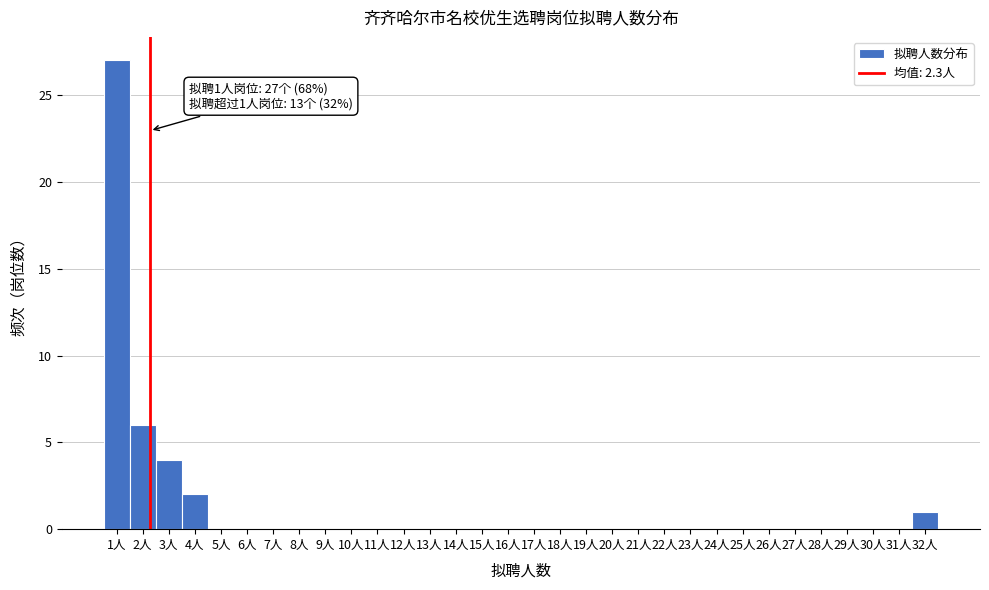

Which range on the x-axis has the tallest bar?

0.5 to 1.5